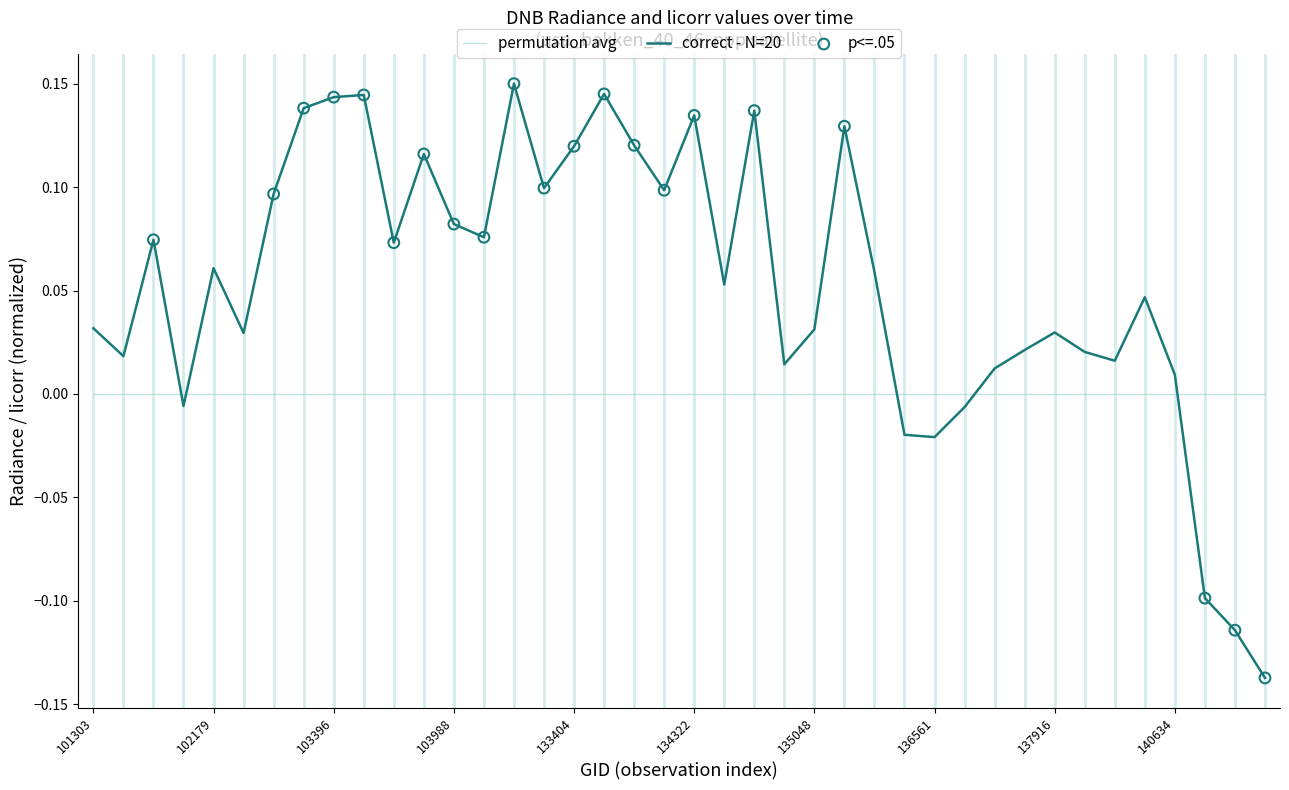

Which series has the largest range (max minus min)?

correct - N=20